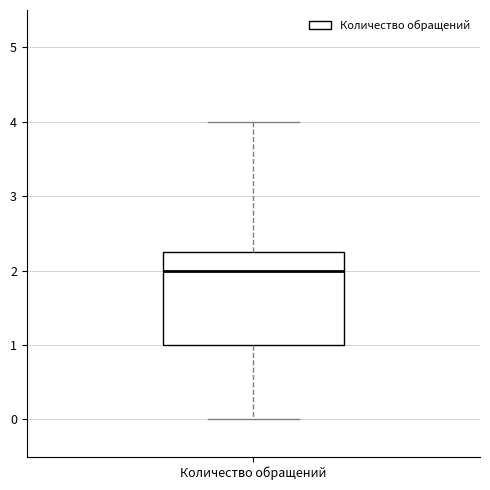

Where does the median line of the box for Количество обращений sit on the y-axis? The values are not printed on the chart, so give them approximately, as read against the axis.

2.0